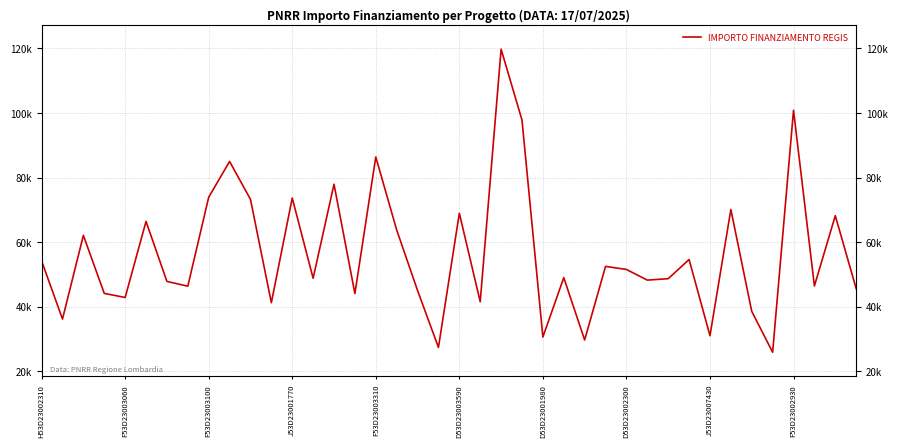

What is the value of the 34th point from the left?

70077.9